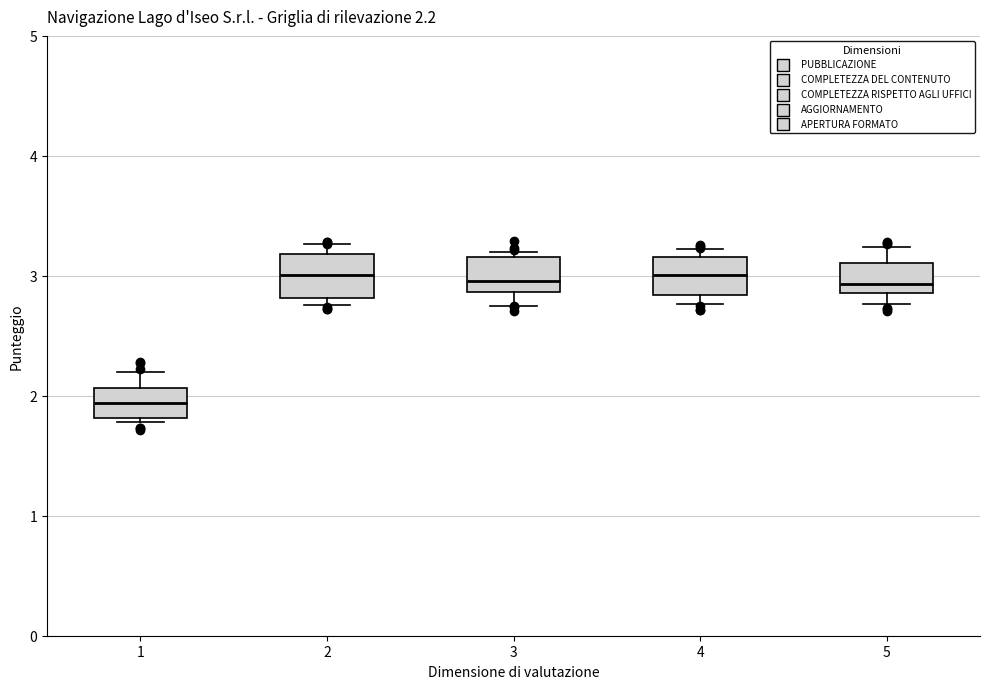

Which box's median line is the lowest?

1